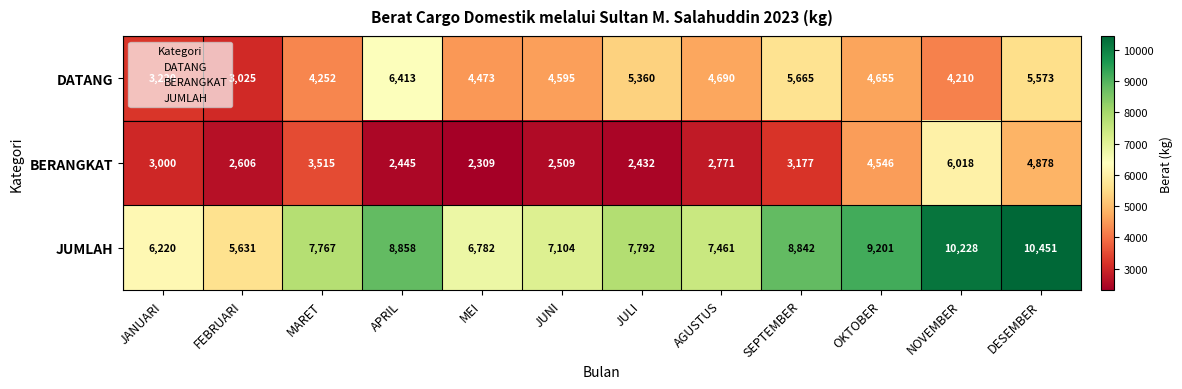

Rank the series by their average value, from highest to lowest.

JUMLAH, DATANG, BERANGKAT